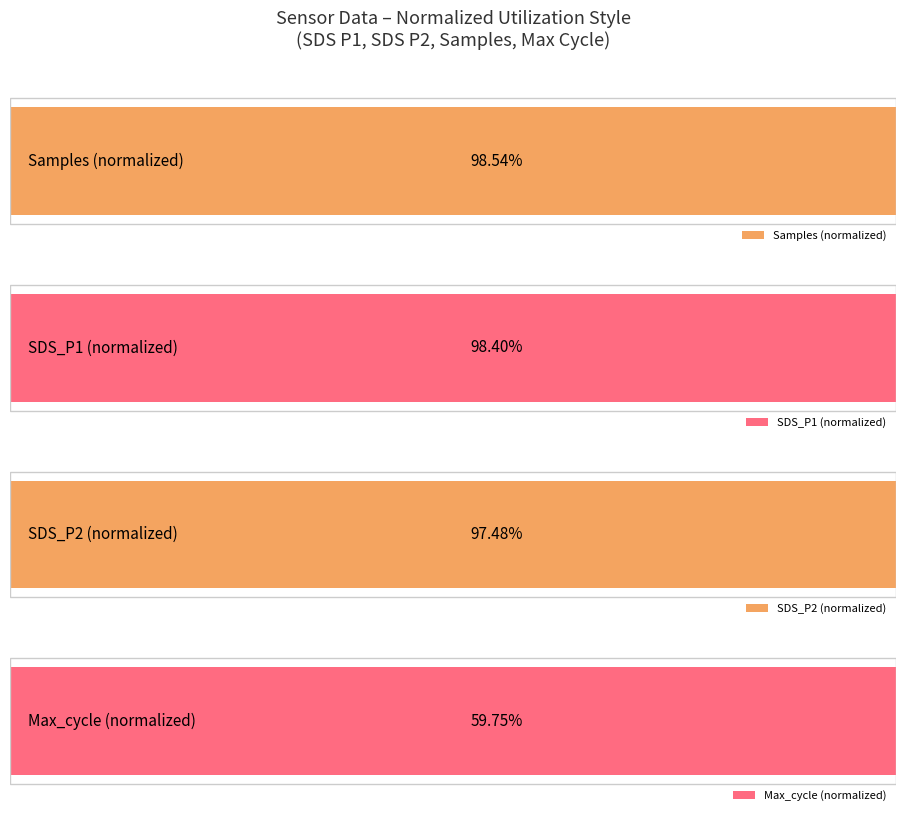

How many series are shown in this chart?

4